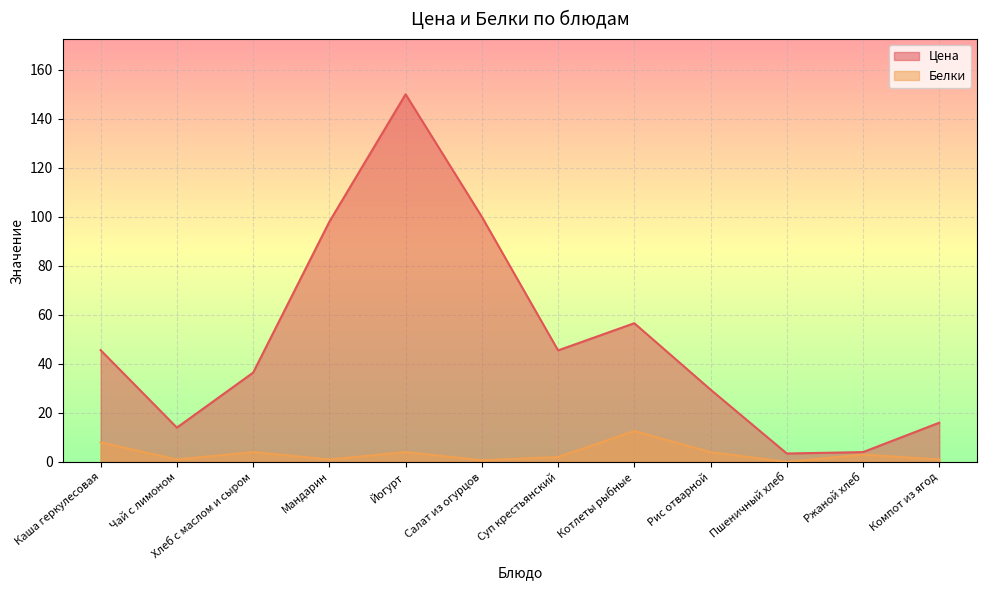

How many interior local valleys does the Белки series have?

4